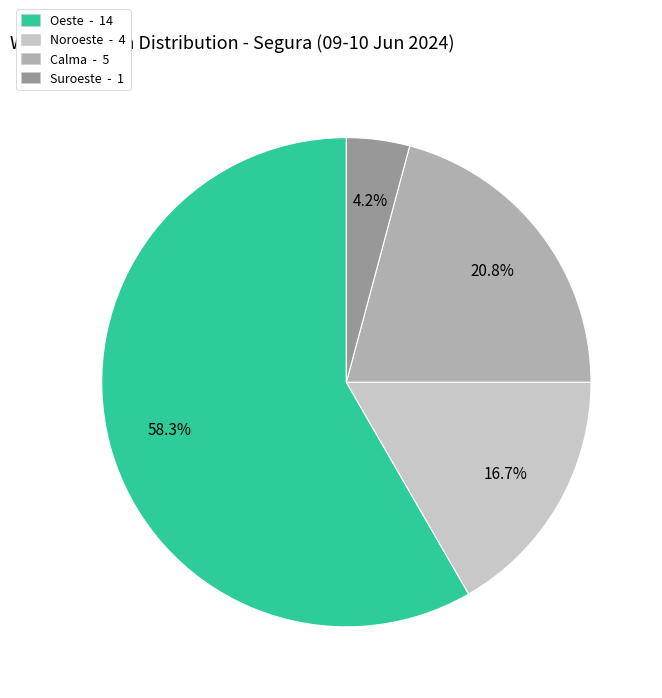

Which category has the biggest portion of the pie?

Oeste